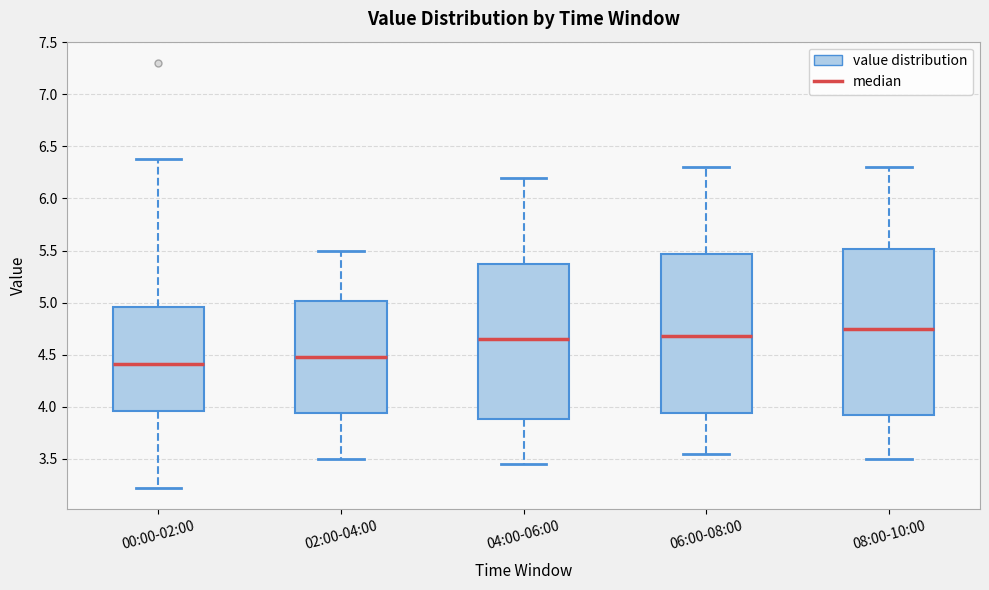

Where does the median line of the box for 06:00-08:00 sit on the y-axis? The values are not printed on the chart, so give them approximately, as read against the axis.

4.70